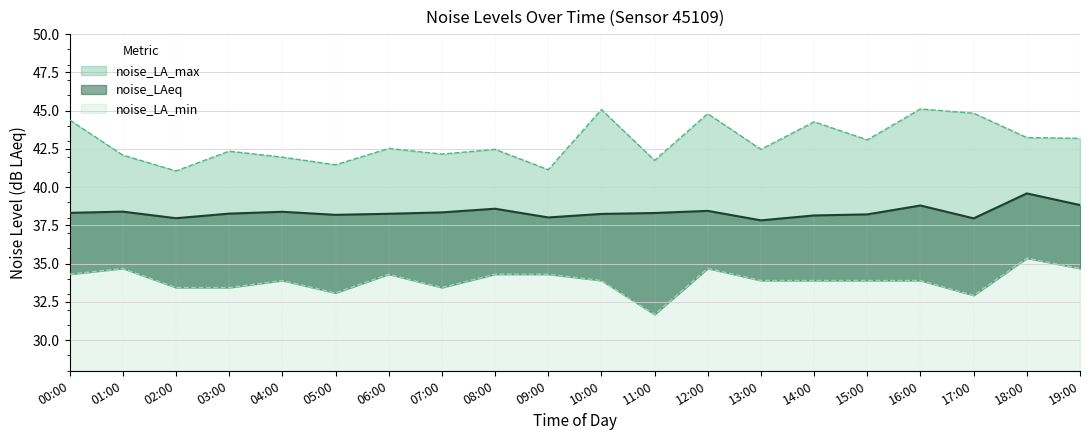

What is the difference between the second highest and minimum values in the noise_LAeq series?

1.0